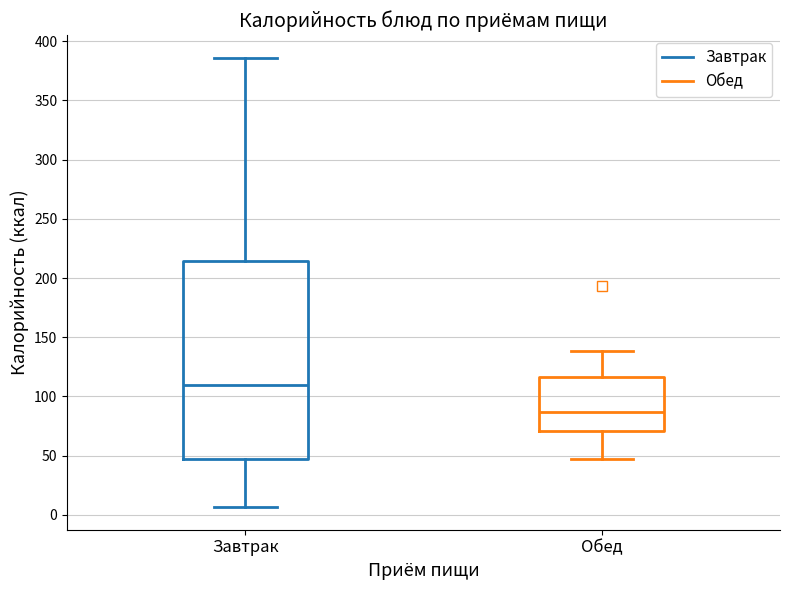

Comparing the boxes themselves (not the whiskers), which one is the tallest?

Завтрак